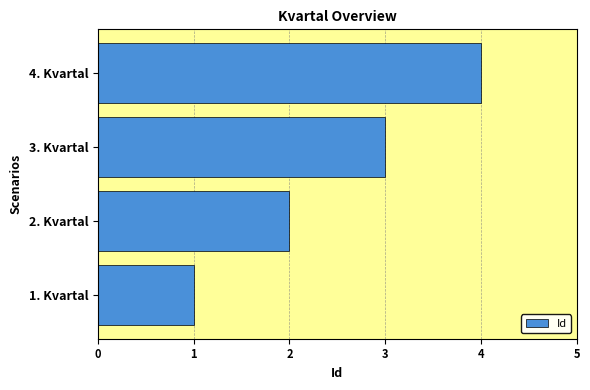

What is the maximum value shown in the chart?

4